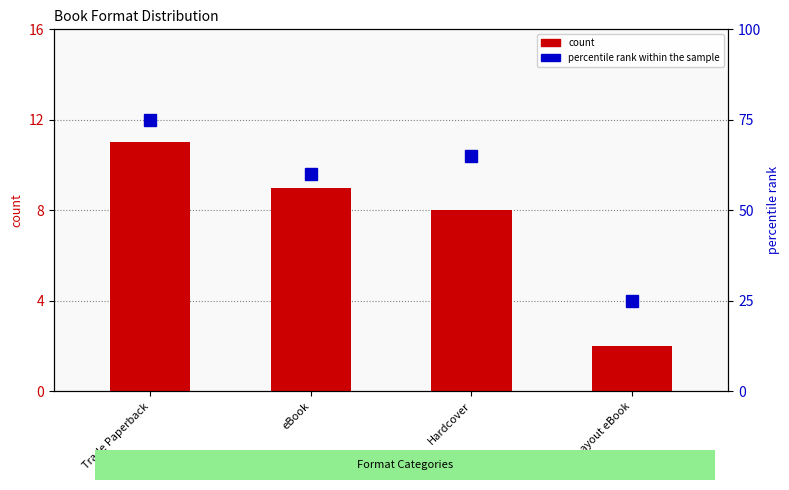

At which category is the sum across all series the highest?

Trade Paperback